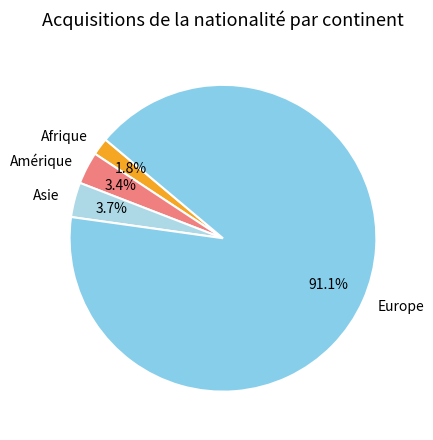

To the nearest percent, what is the average slice percentage?

25%